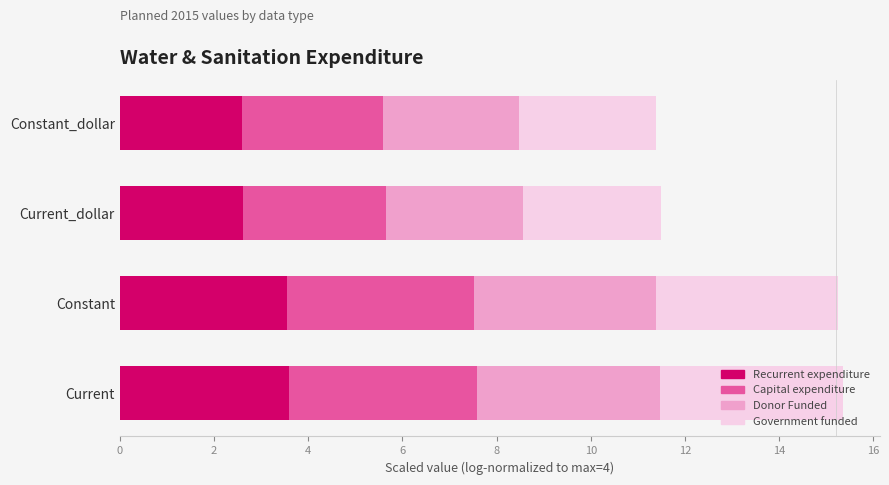

What is the sum of the Recurrent expenditure values at Current and Constant_dollar?

6.2